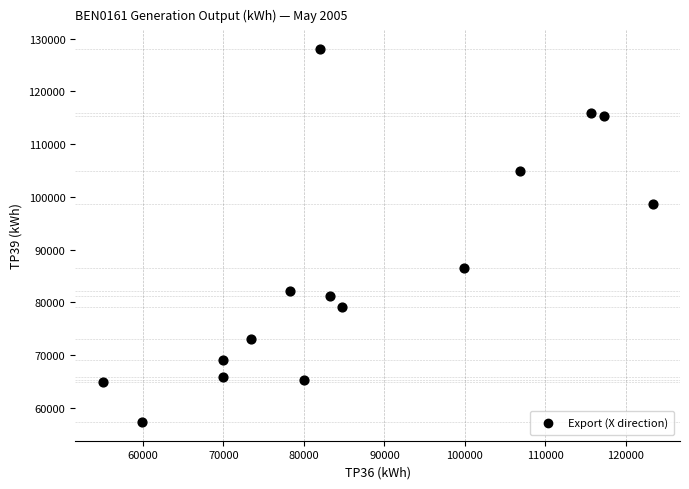

What is the range of X values (max minus min)?

68300